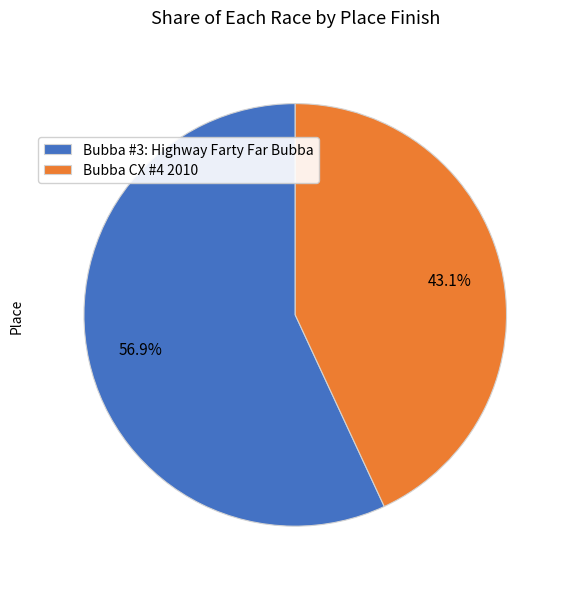

To the nearest percent, what is the difference between the largest and smallest slice percentages?

14%